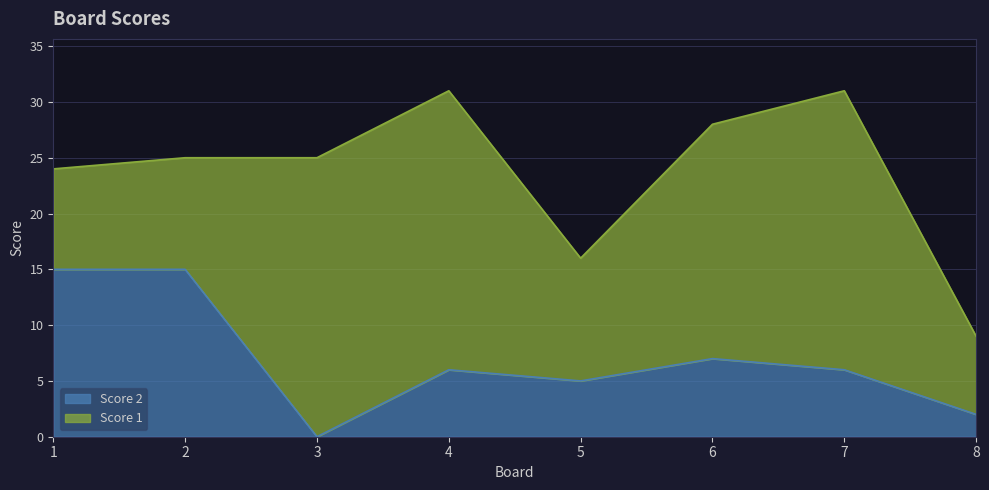

What is the change in value from 4 to 5?

-1